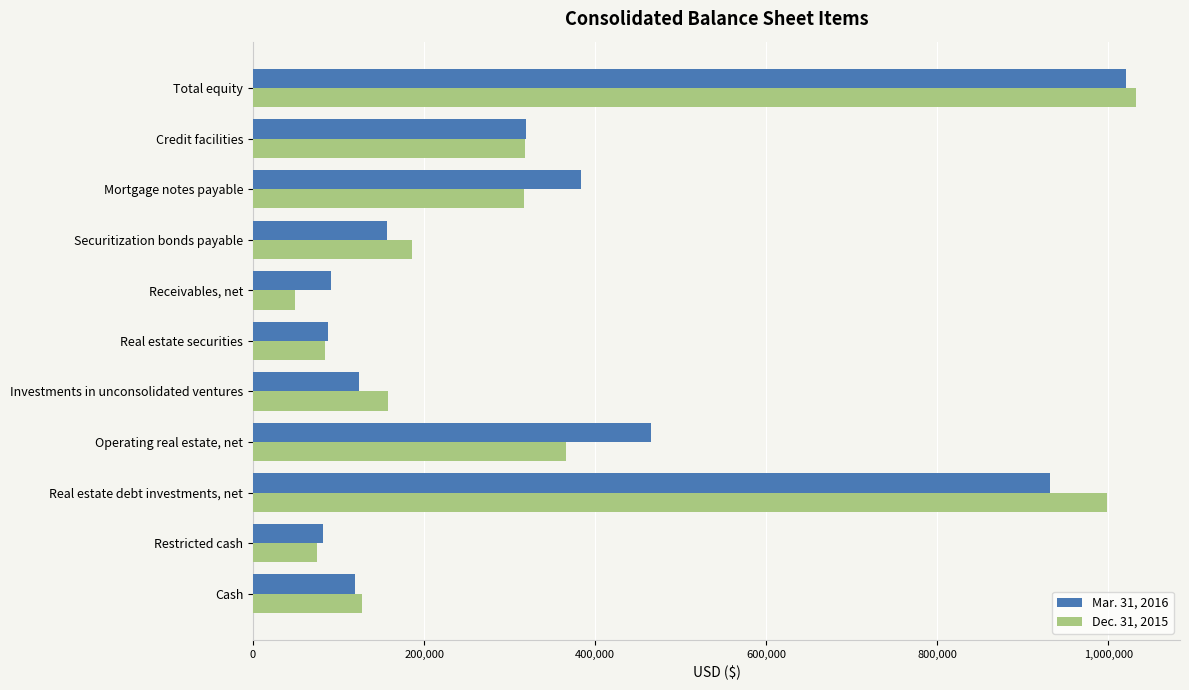

The Mar. 31, 2016 series shows 222378 at Investments in unconsolidated ventures. True or false?

False